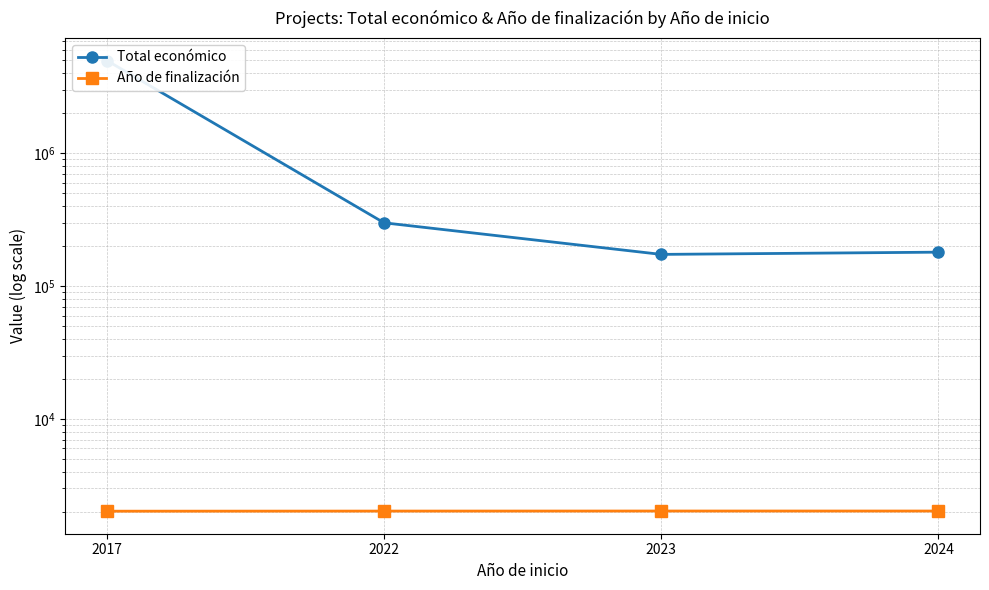

Which has a higher value, 2022 or 2024?

2022